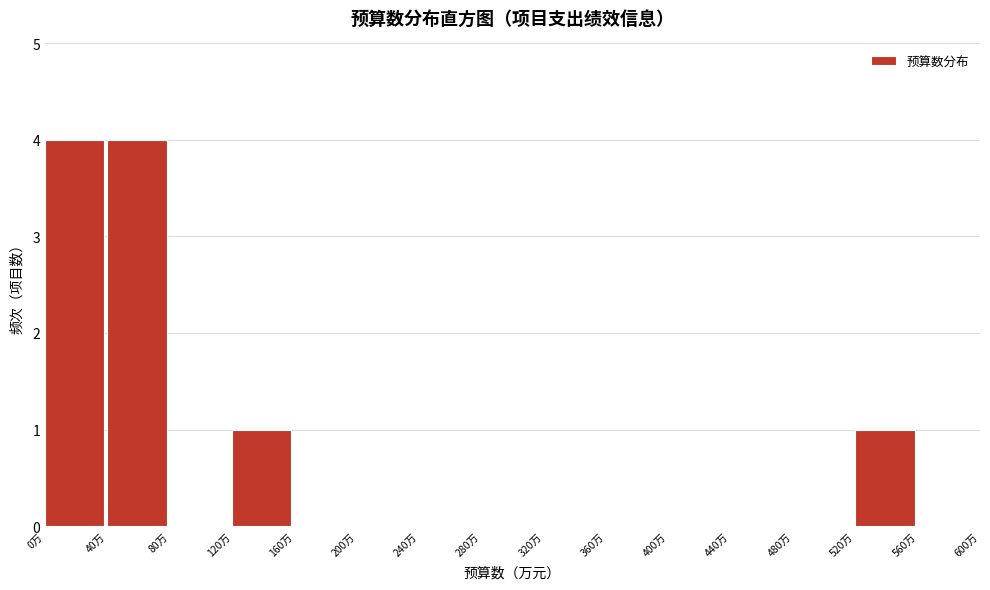

Reading left to right, transcribe this chart: for each bar, give the range it covers on the x-axis and its height. The values are not printed on the chart, so give them approximately, as read against the axis.

0 to 40: 4
40 to 80: 4
80 to 120: 0
120 to 160: 1
160 to 200: 0
200 to 240: 0
240 to 280: 0
280 to 320: 0
320 to 360: 0
360 to 400: 0
400 to 440: 0
440 to 480: 0
480 to 520: 0
520 to 560: 1
560 to 600: 0